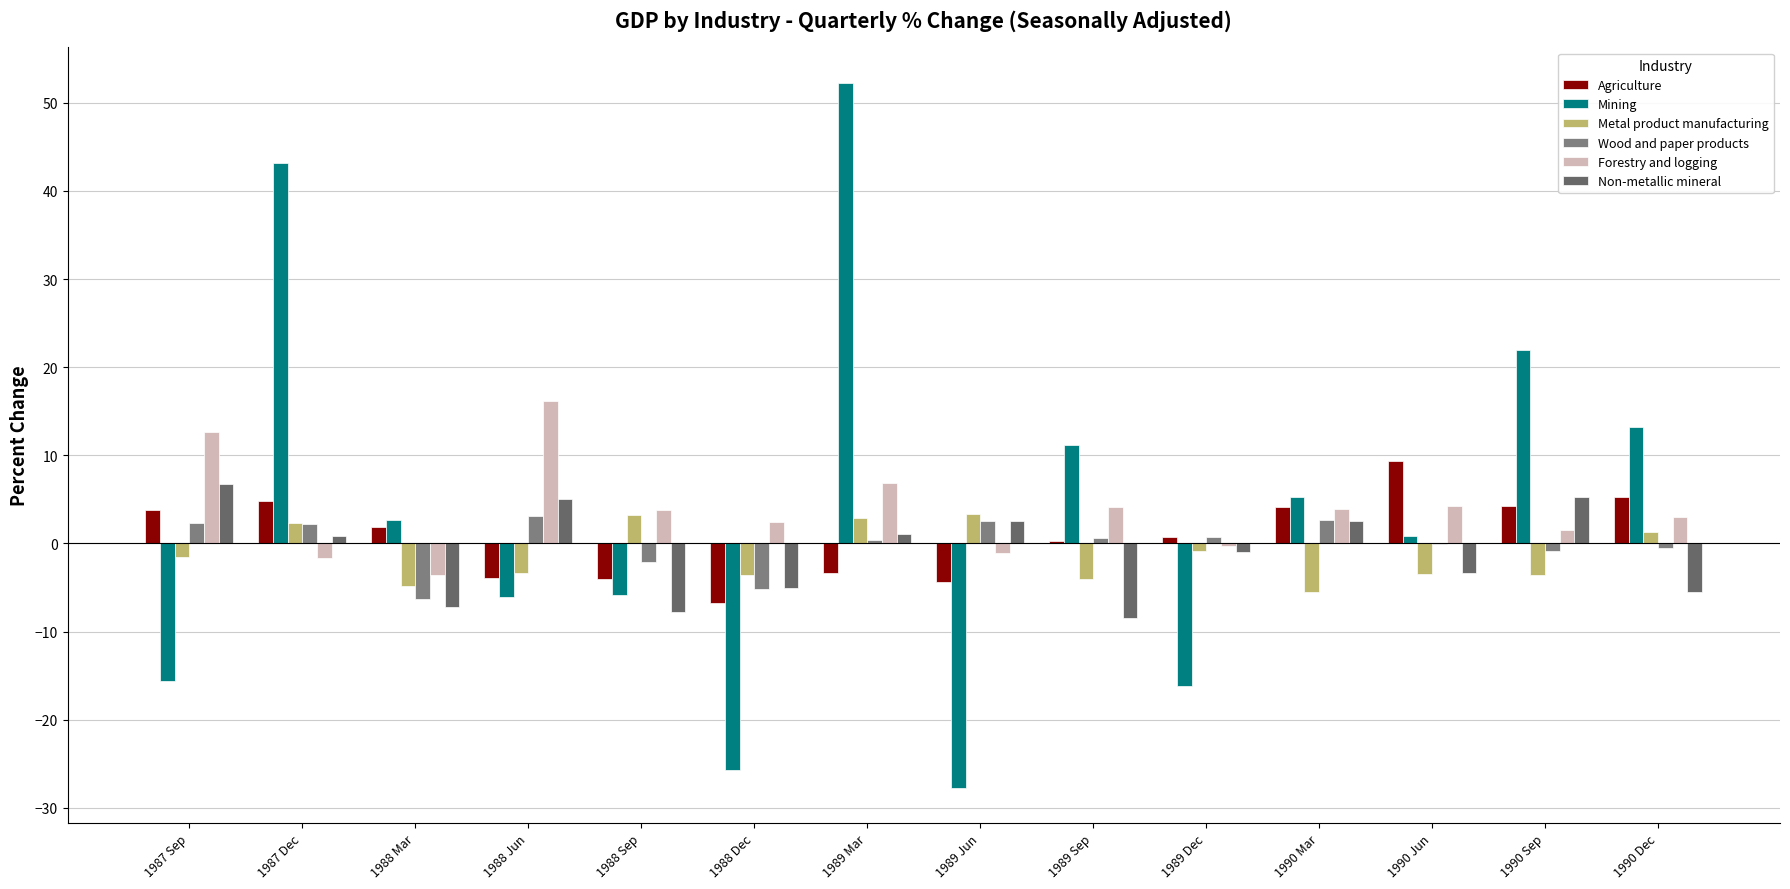

Which series has the widest spread of values?

Mining